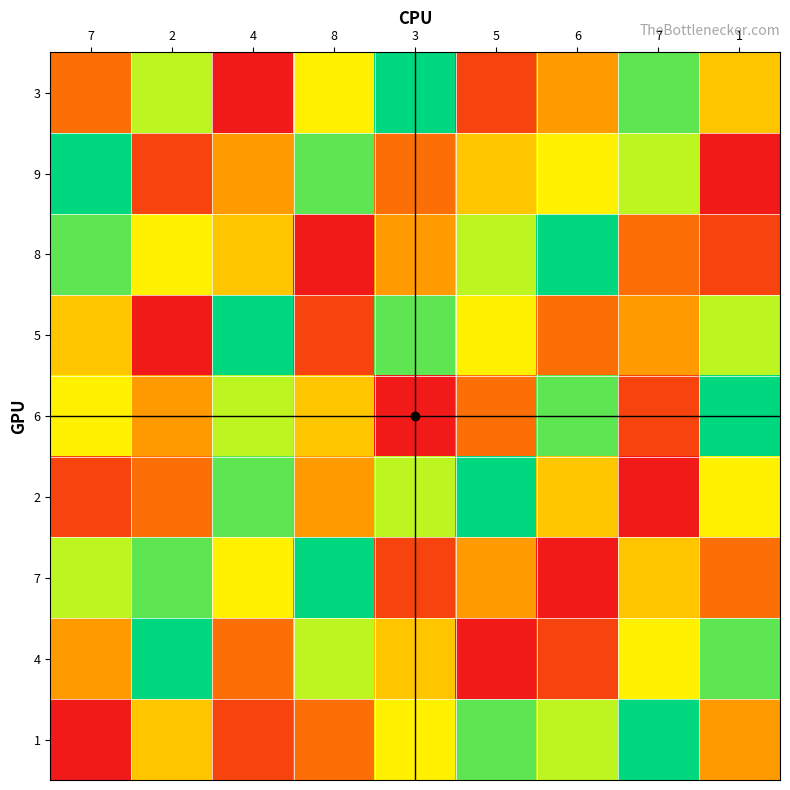

At how many categories does at least one series exceed 3?

9